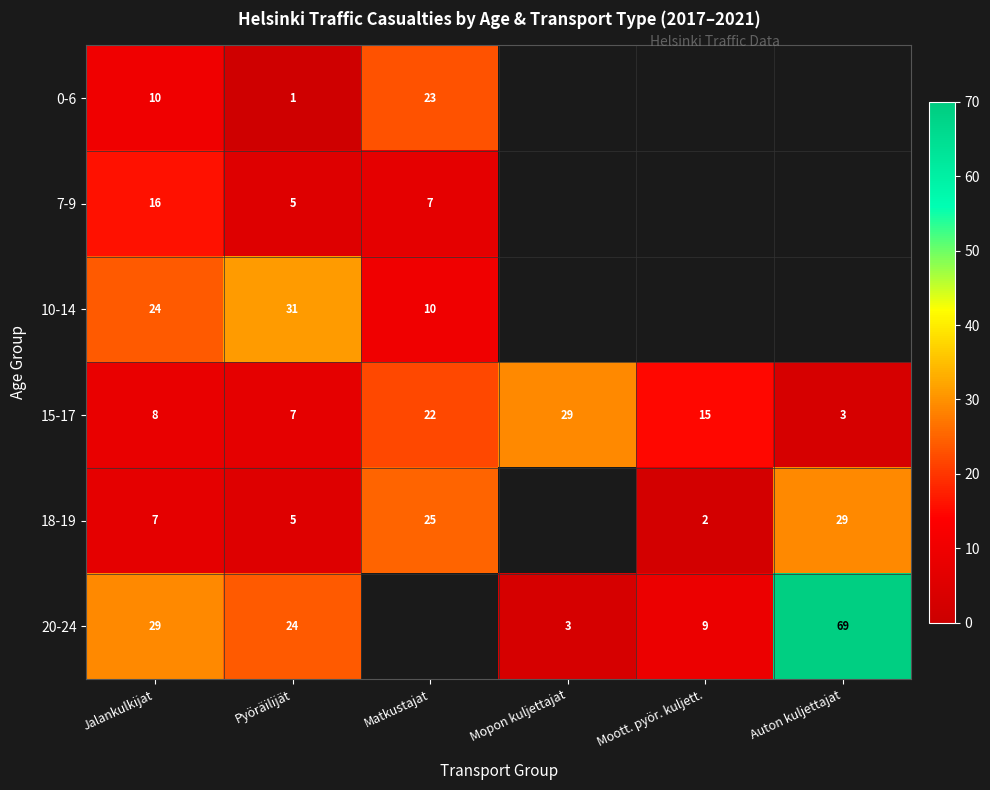

What is the difference between the 15-17 values at Pyöräilijät and Matkustajat?

15